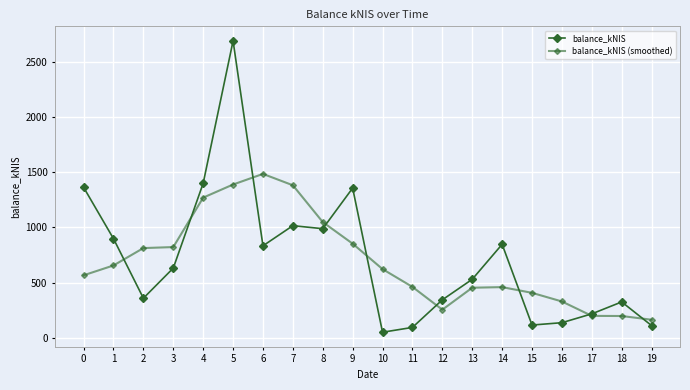

How many lines are shown in the chart?

2